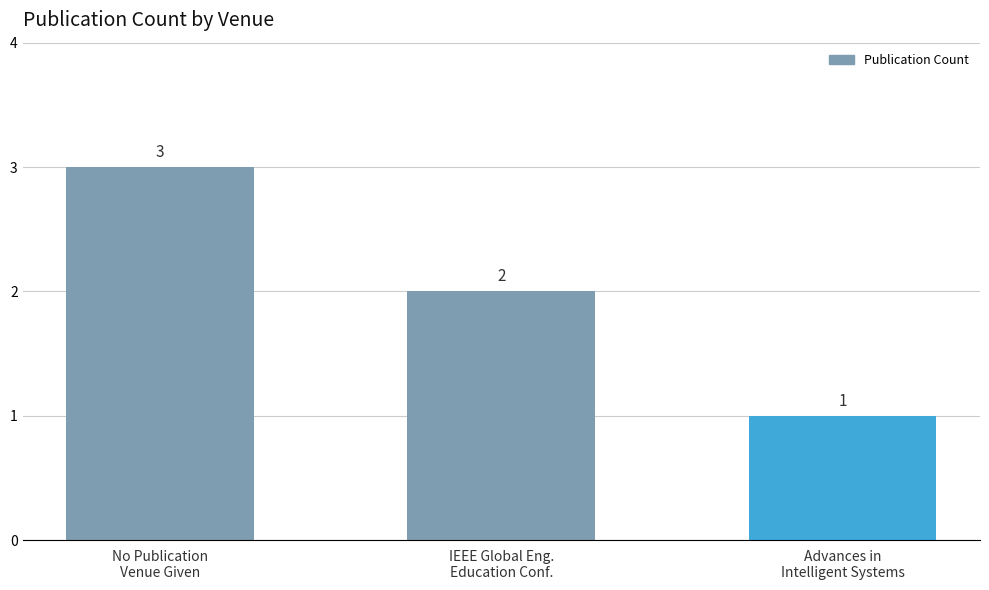

What is the label of the 1st bar from the right?

Advances in
Intelligent Systems